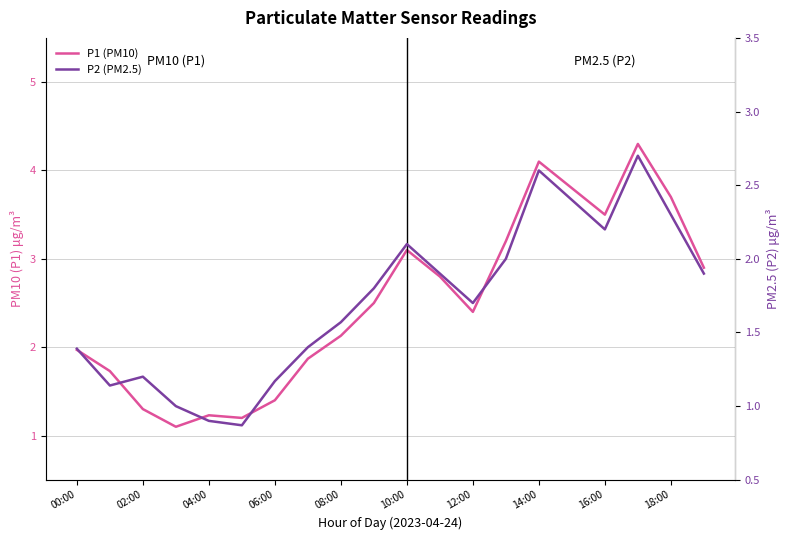

What is the label of the 17th point from the left?

16:00